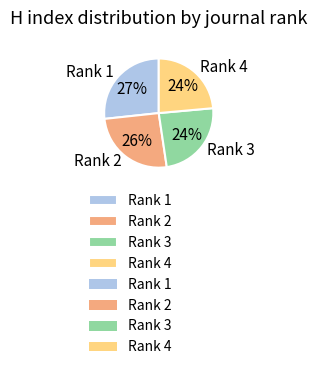

To the nearest percent, what is the combined percentage of Rank 3 and Rank 4?

48%